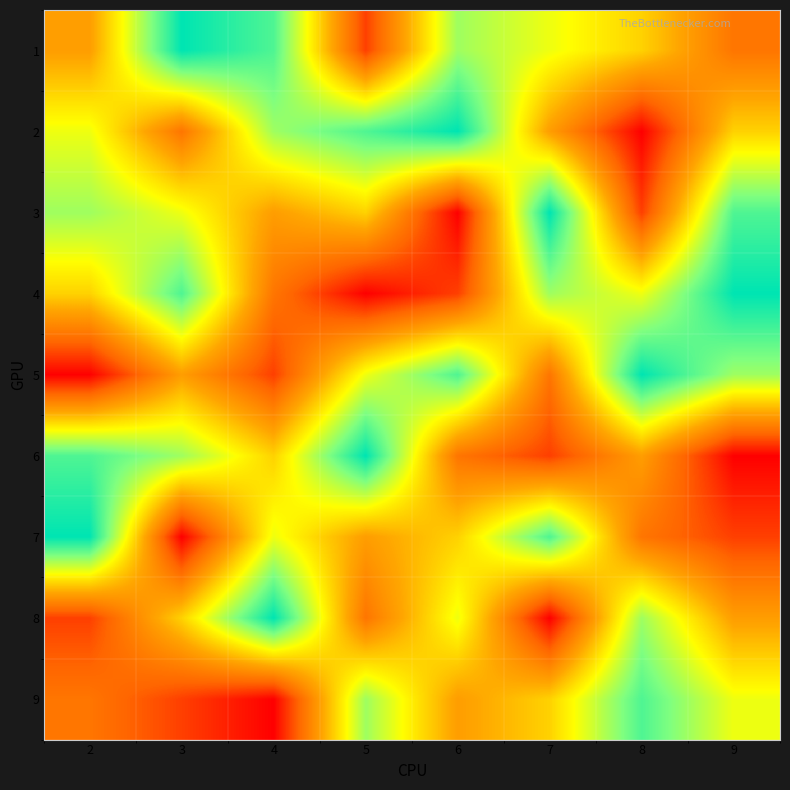

Count the number of categories in the chart.

8